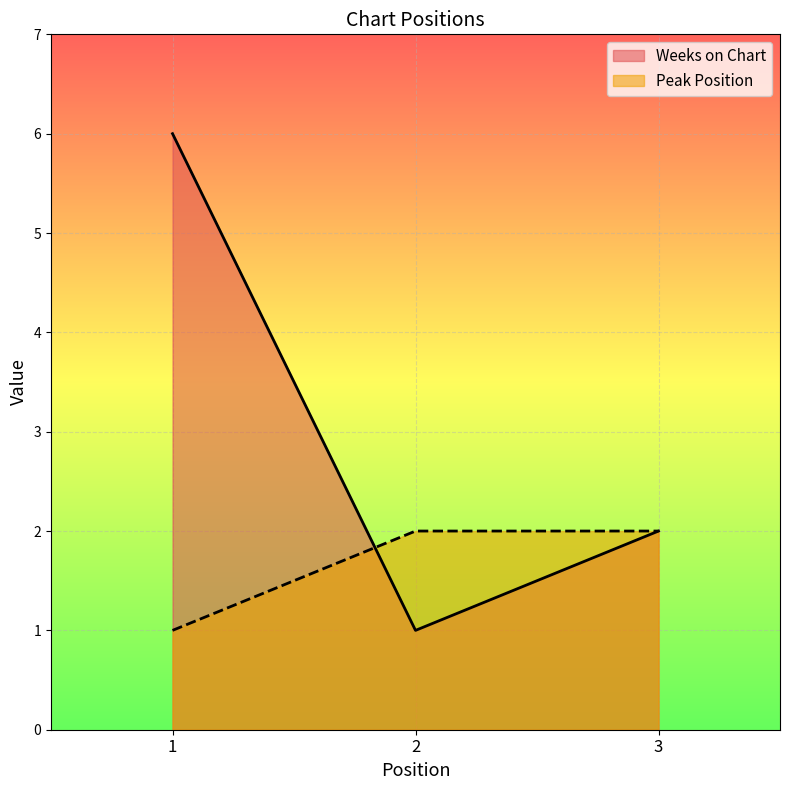

Is the value of Peak Position at 2 greater than the value of Weeks on Chart at 1?

No